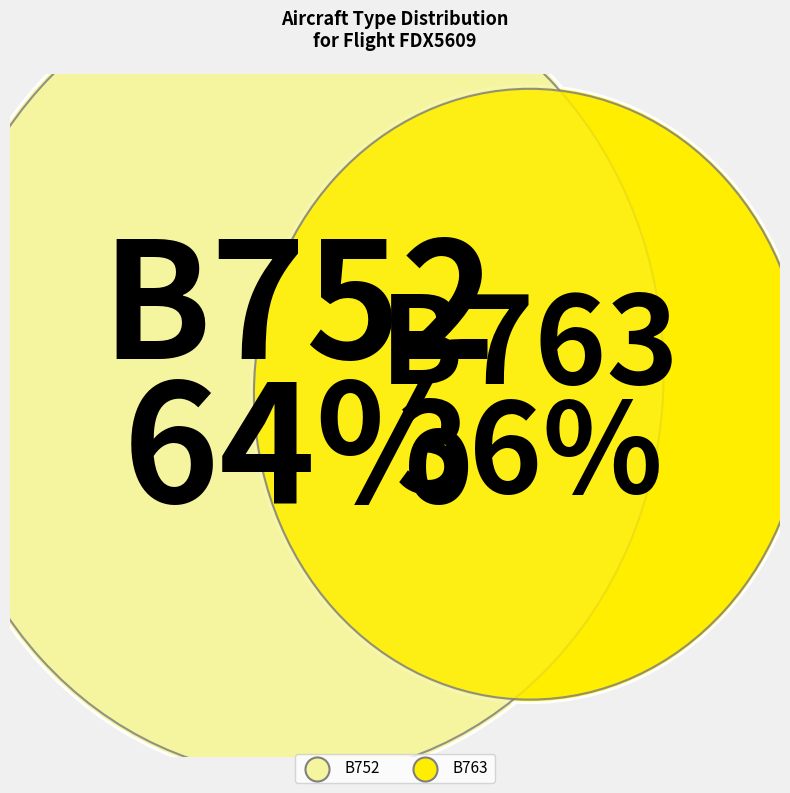

Which category accounts for the majority?

B752